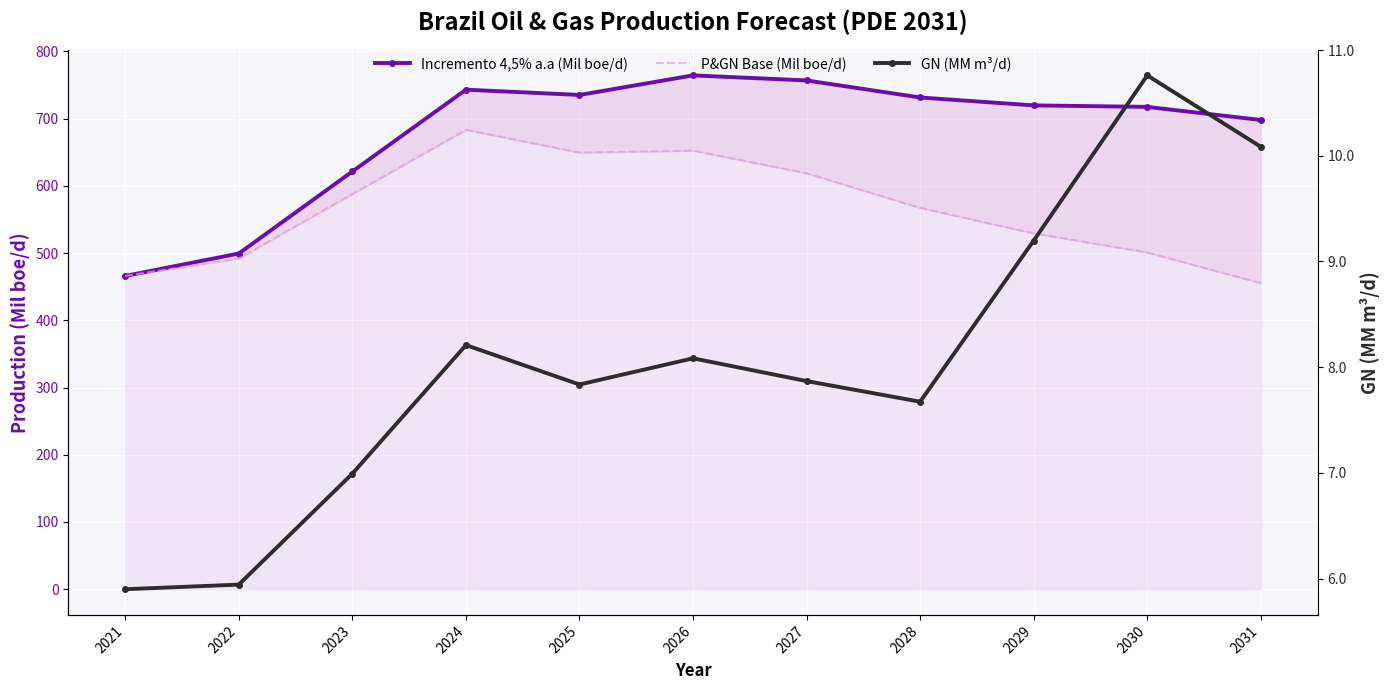

Which series changed the most between 2025 and 2028?

P&GN Base (Mil boe/d)